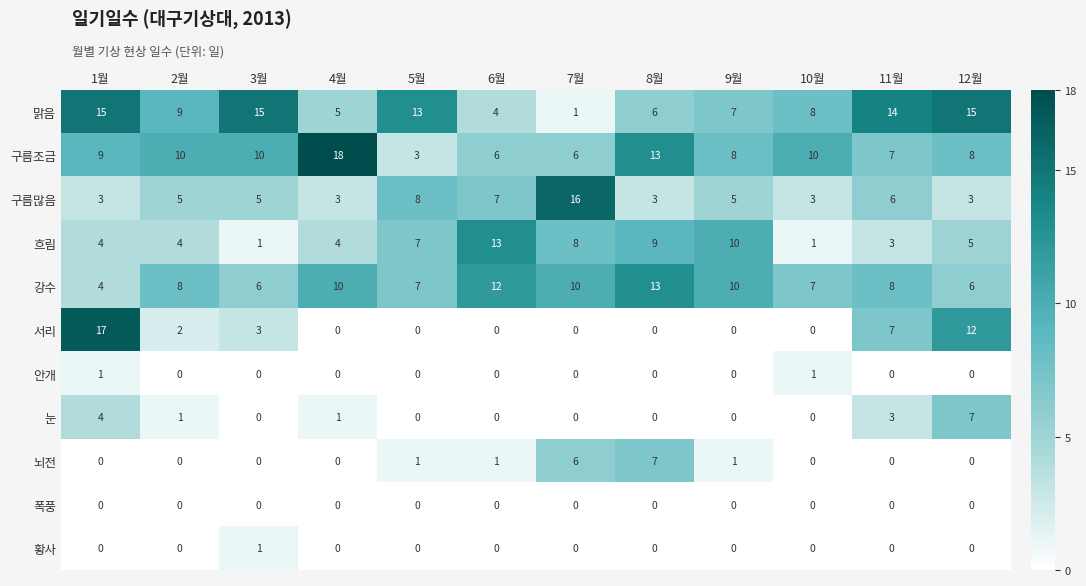

Which series has the largest total across all categories?

맑음